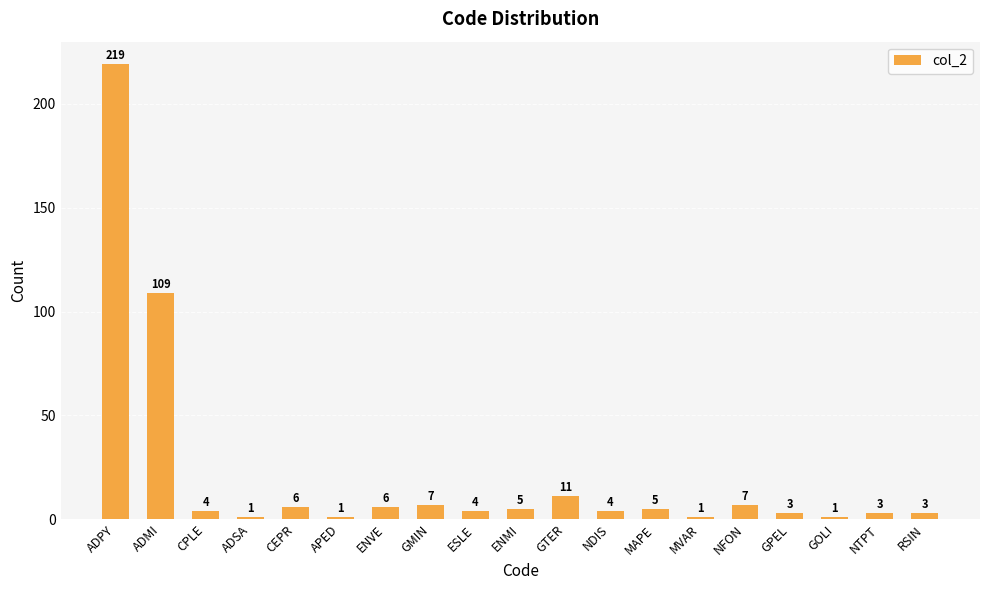

Which has a higher value, RSIN or ADSA?

RSIN